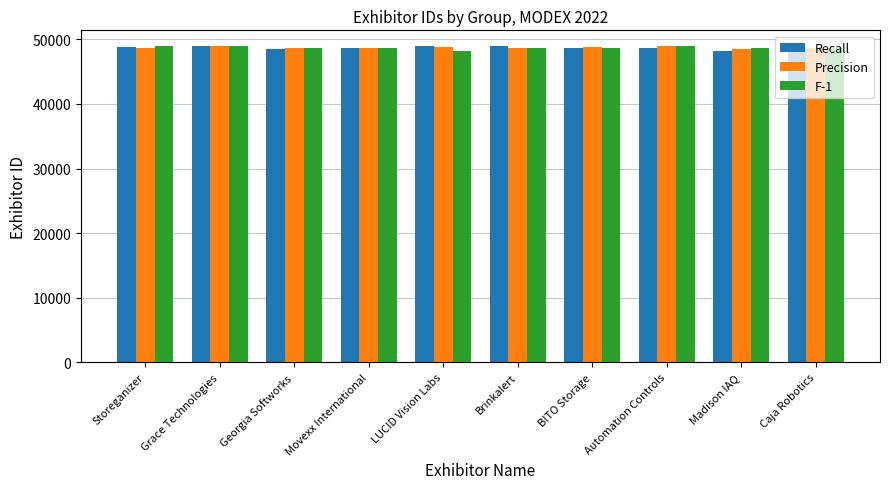

What is the total value across all series at Movexx International?

145978